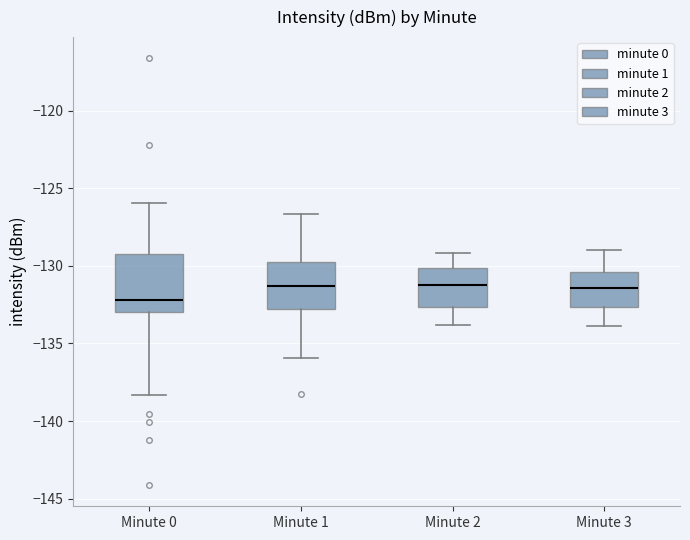

Reading left to right, transcribe this box plot: for each box, give where its median line is, the range the box spans, and where its two whiskers end, as read against the y-axis. The values are not printed on the chart, so give them approximately, as read against the axis.

Minute 0: median -132.0, box -133.0 to -129.0, whiskers -138.5 to -126.0
Minute 1: median -131.5, box -133.0 to -129.5, whiskers -136.0 to -126.5
Minute 2: median -131.0, box -132.5 to -130.0, whiskers -134.0 to -129.0
Minute 3: median -131.5, box -132.5 to -130.5, whiskers -134.0 to -129.0